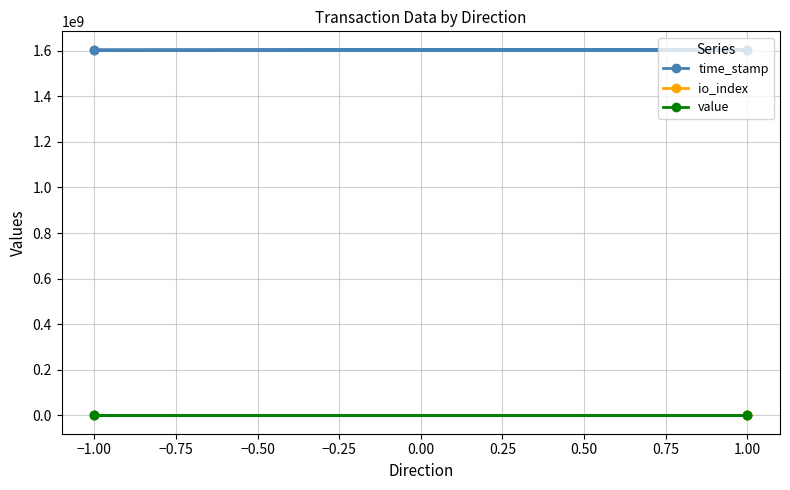

The value of value at 1.00 is 19.0. True or false?

True